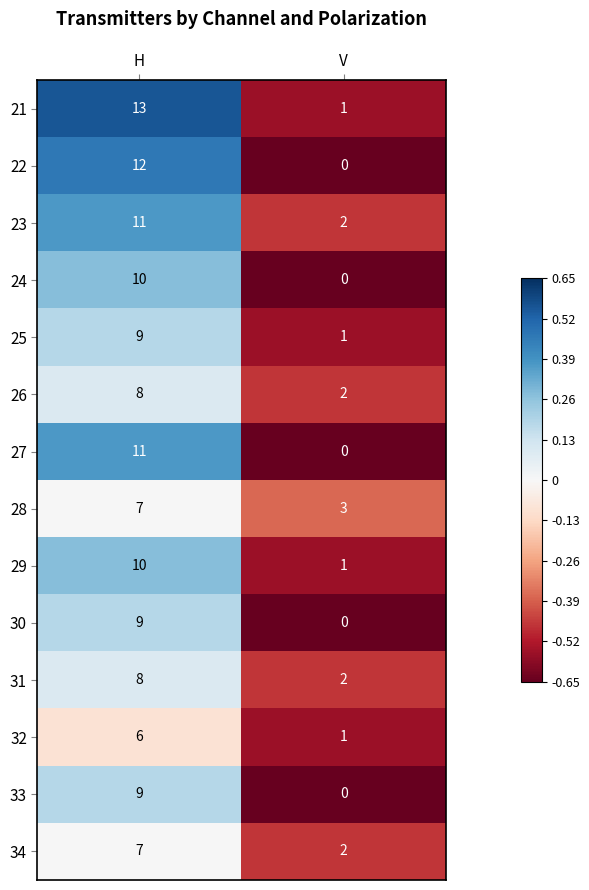

At which category is the sum across all series the highest?

H